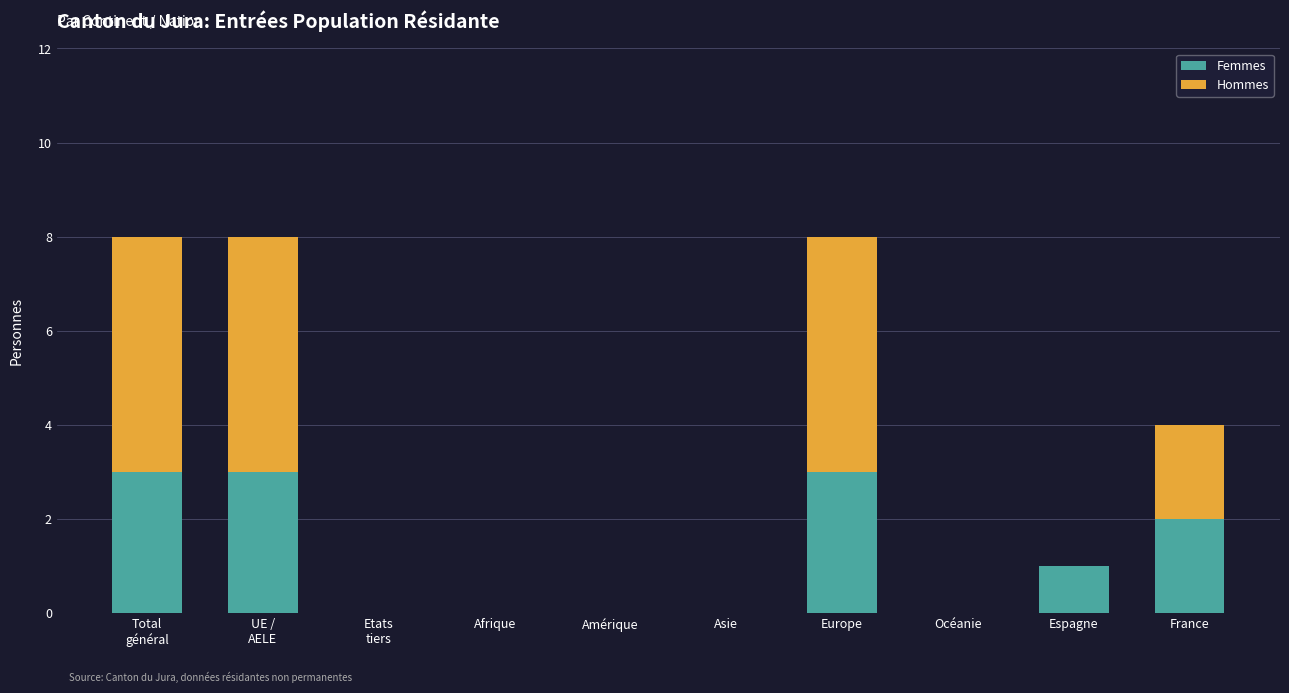

Are the bars horizontal?

No